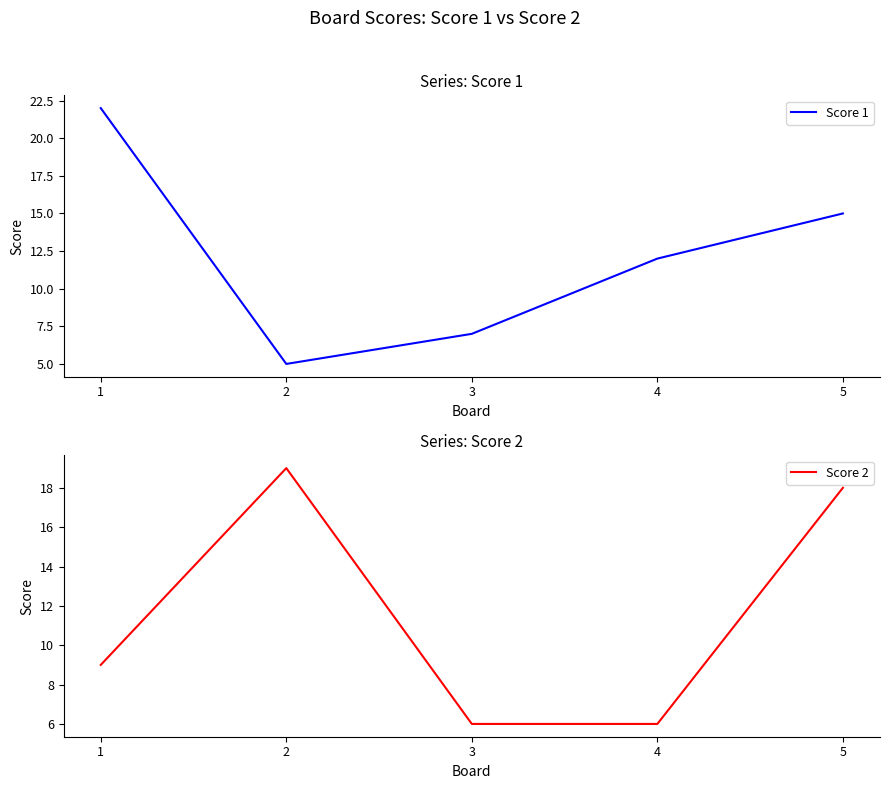

Reading left to right, what are all the values shown in this chart?

Score 1: 22	5	7	12	15
Score 2: 9	19	6	6	18